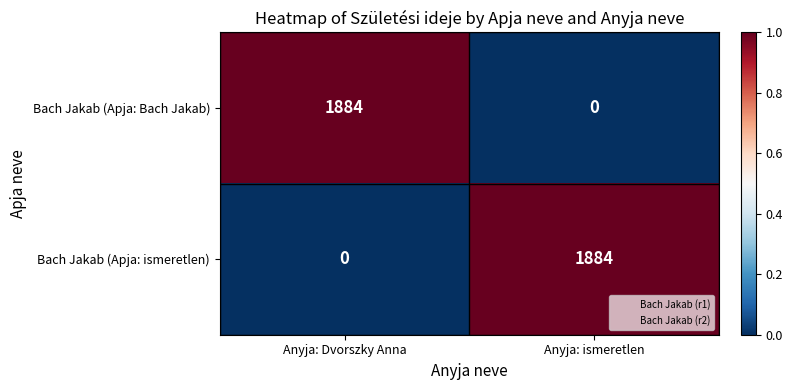

Reading left to right, transcribe all the data shown in this chart.

Bach Jakab (Apja: Bach Jakab): Anyja: Dvorszky Anna=1884	Anyja: ismeretlen=0
Bach Jakab (Apja: ismeretlen): Anyja: Dvorszky Anna=0	Anyja: ismeretlen=1884